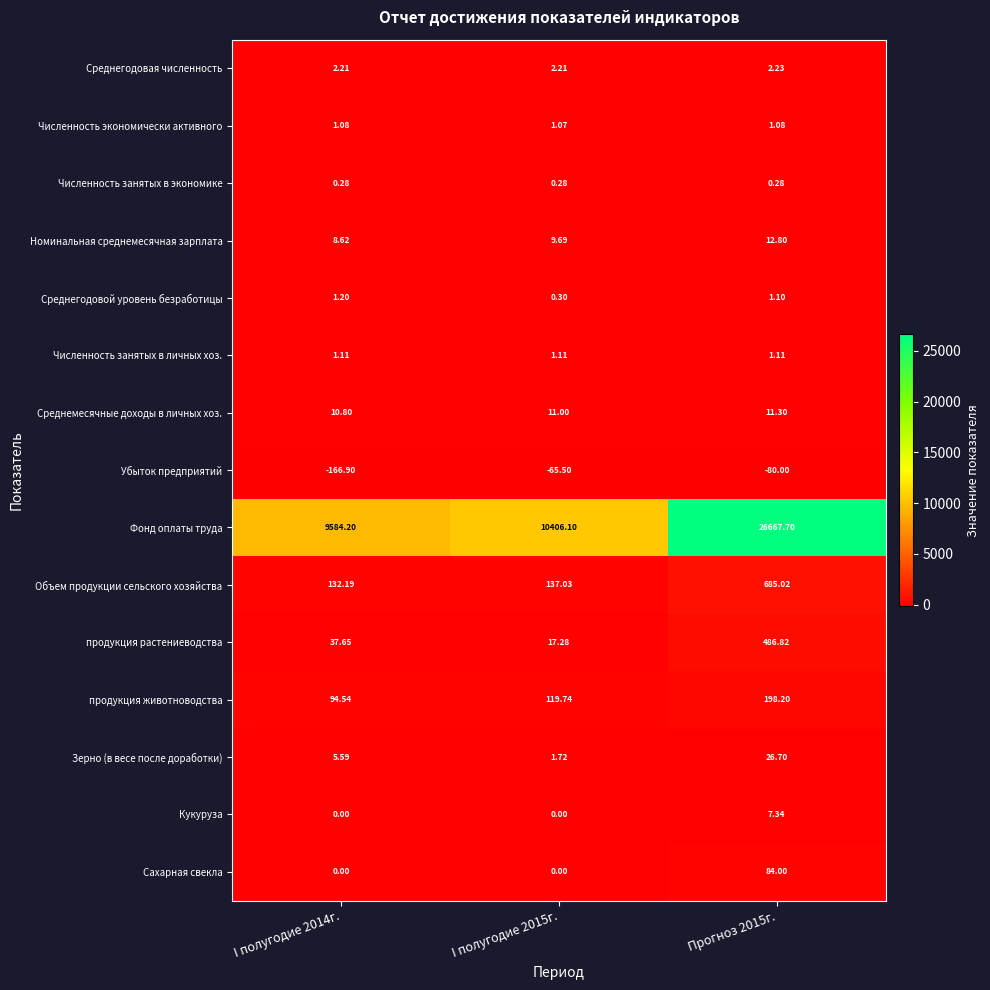

Which series has the largest range (max minus min)?

Фонд оплаты труда